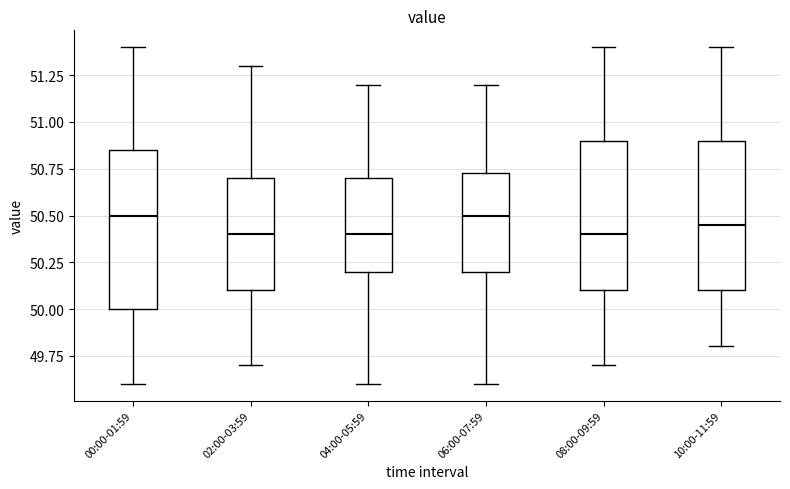

Reading left to right, read every box against the y-axis: the position of its median line, the range the box covers, and the ends of its whiskers. The values are not printed on the chart, so give them approximately, as read against the axis.

00:00-01:59: median 50.50, box 50.00 to 50.85, whiskers 49.60 to 51.40
02:00-03:59: median 50.40, box 50.10 to 50.70, whiskers 49.70 to 51.30
04:00-05:59: median 50.40, box 50.20 to 50.70, whiskers 49.60 to 51.20
06:00-07:59: median 50.50, box 50.20 to 50.75, whiskers 49.60 to 51.20
08:00-09:59: median 50.40, box 50.10 to 50.90, whiskers 49.70 to 51.40
10:00-11:59: median 50.45, box 50.10 to 50.90, whiskers 49.80 to 51.40